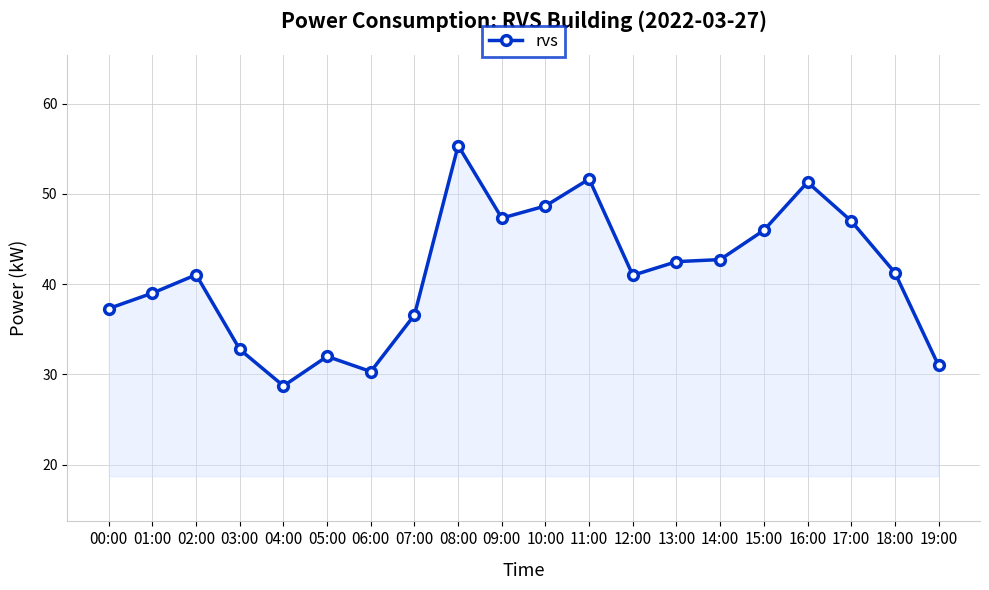

Where is the first local maximum?

02:00